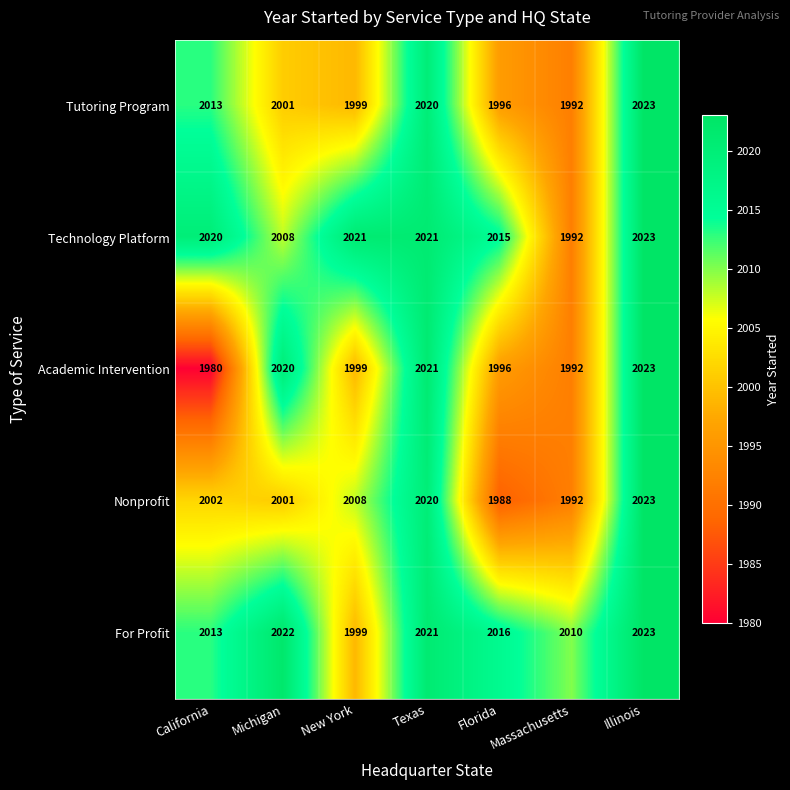

What is the sum of the Tutoring Program values at California and Michigan?

4014